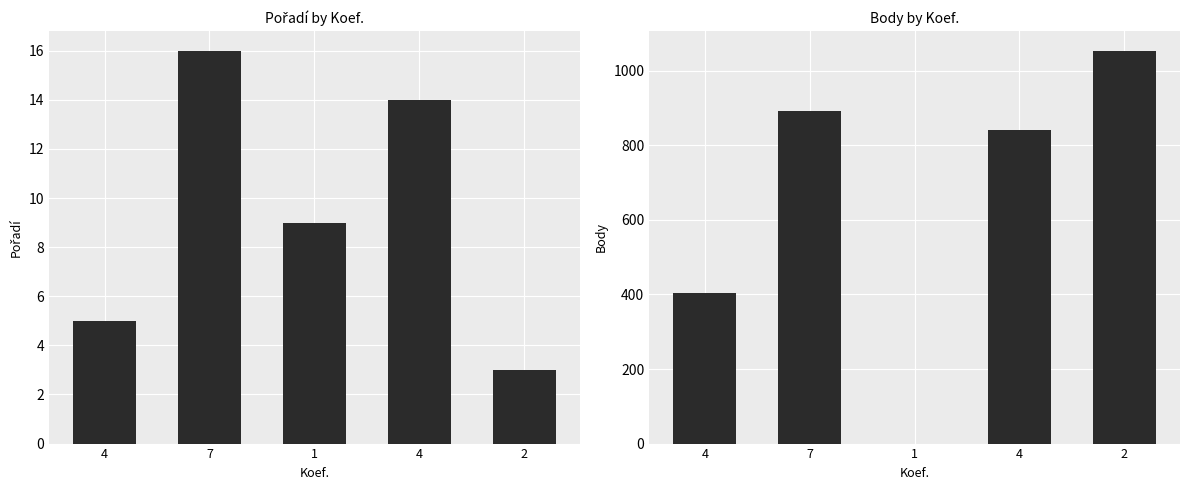

Count the number of data series in this chart.

2